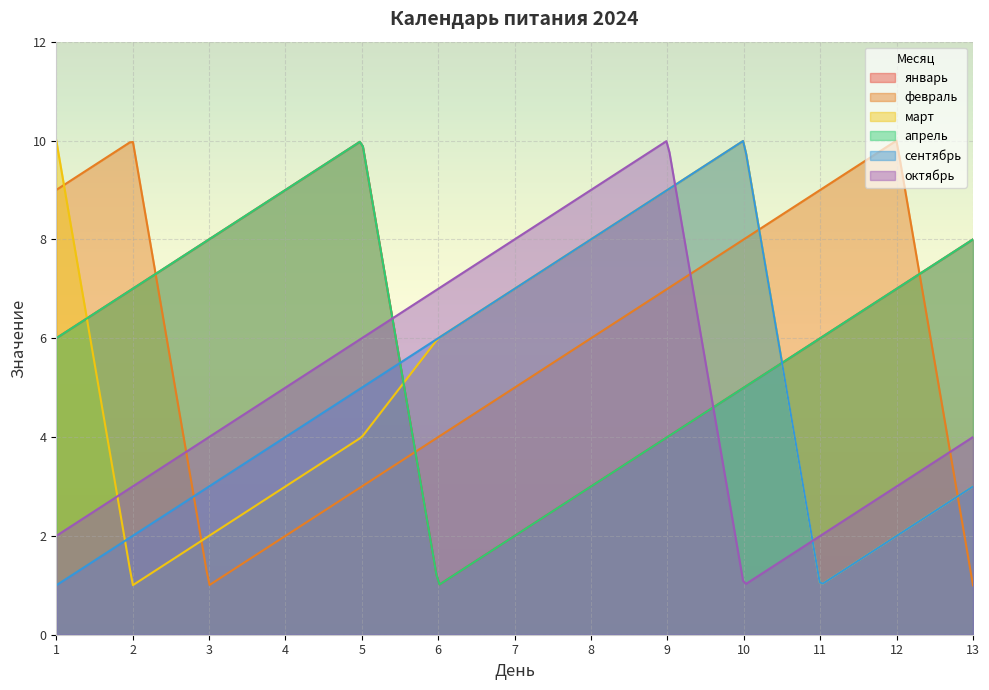

Rank the categories by февраль value from lowest to highest.

3, 13, 4, 5, 6, 7, 8, 9, 10, 1, 11, 2, 12